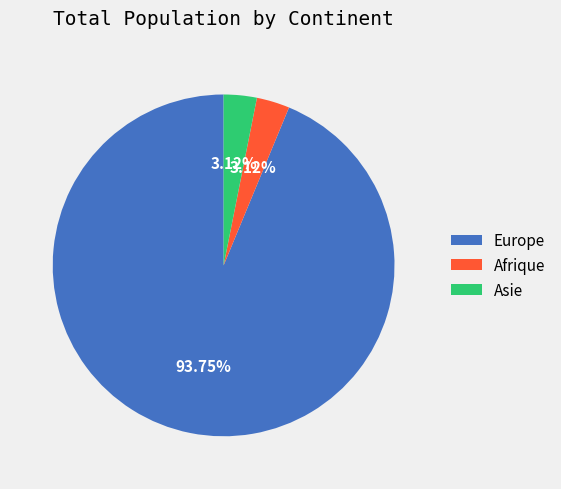

Which category accounts for the majority?

Europe